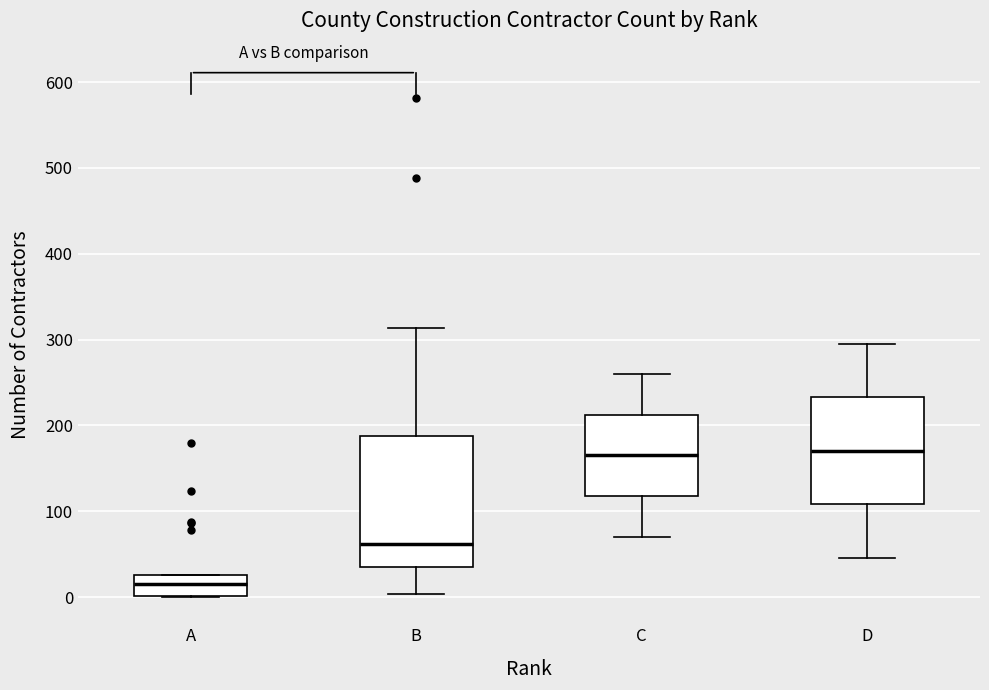

Where does the lower whisker of the box for B end on the y-axis? The values are not printed on the chart, so give them approximately, as read against the axis.

0